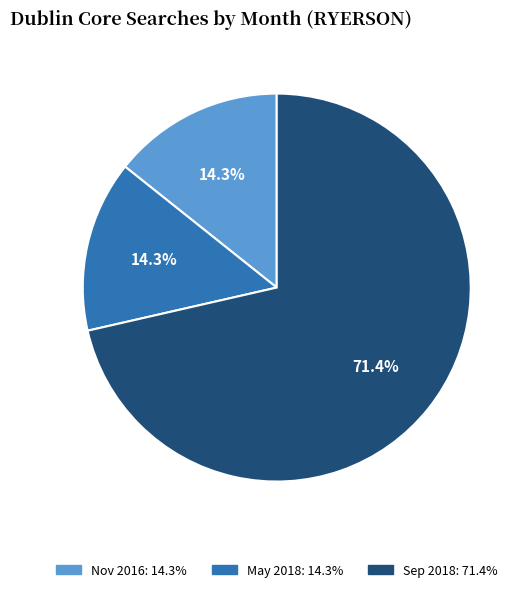

Count the number of slices in the pie.

3